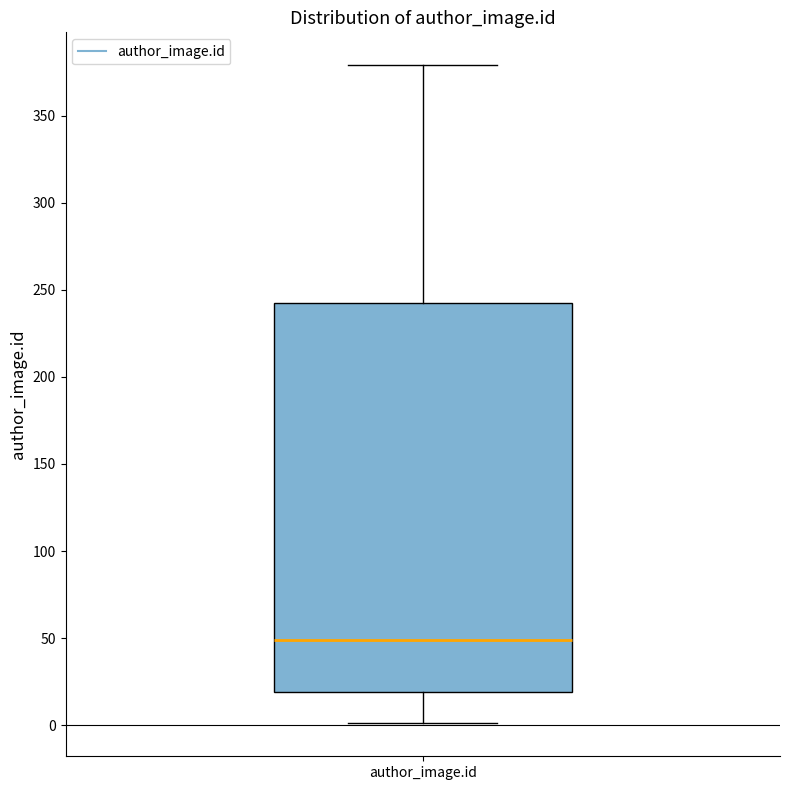

Where does the median line of the box for author_image.id sit on the y-axis? The values are not printed on the chart, so give them approximately, as read against the axis.

50